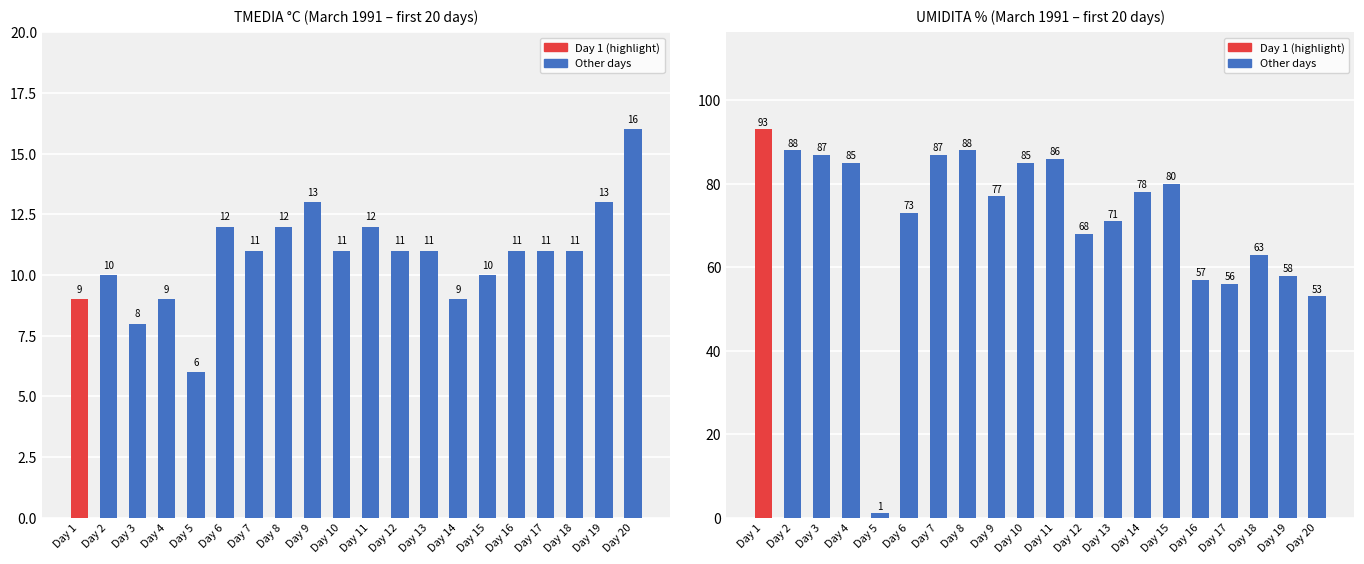

Reading left to right, what are all the values shown in this chart?

TMEDIA °C: 9	10	8	9	6	12	11	12	13	11	12	11	11	9	10	11	11	11	13	16
UMIDITA %: 93	88	87	85	1	73	87	88	77	85	86	68	71	78	80	57	56	63	58	53